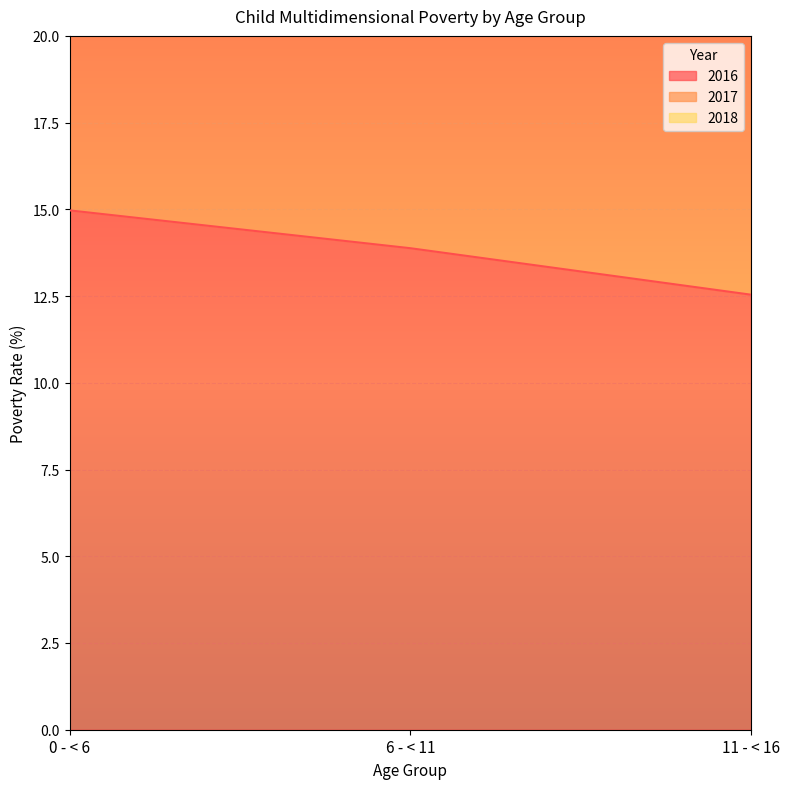

What is the spread (max minus min) of values at 0 - < 6?

13.5